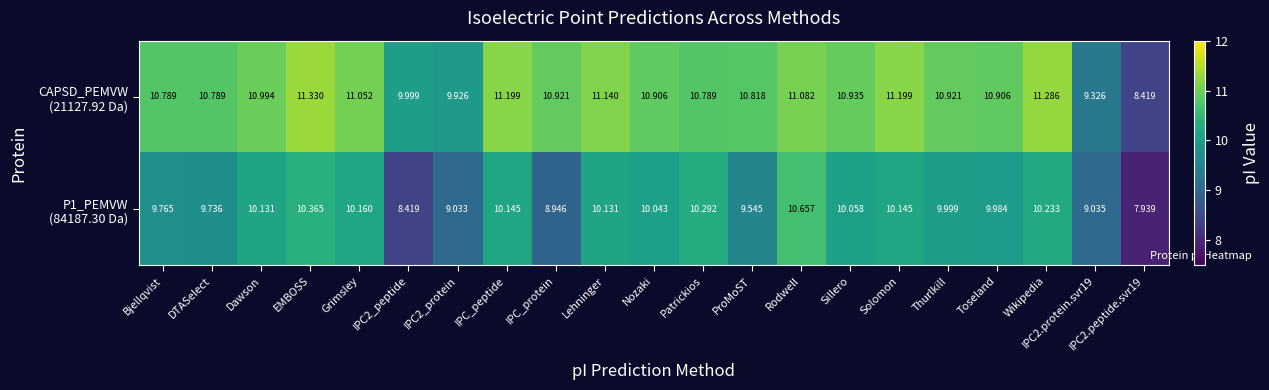

At which category is the sum across all series the highest?

Rodwell